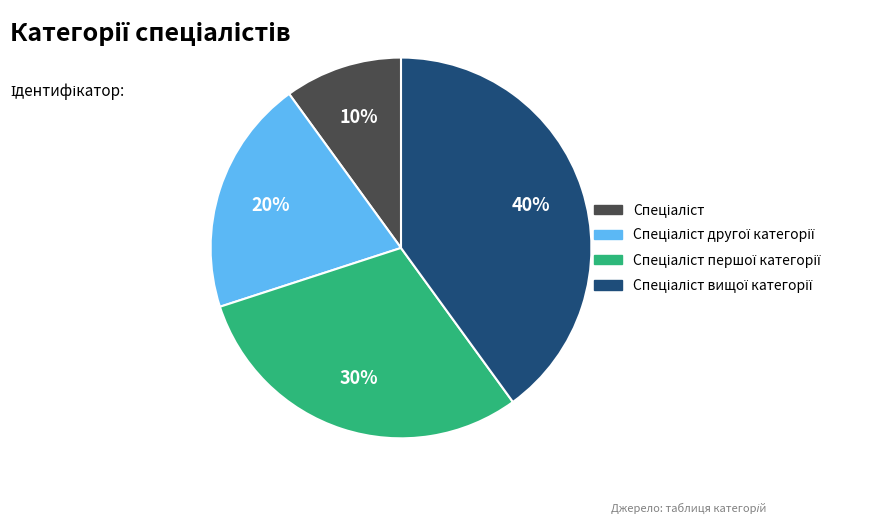

Does any single category account for the majority?

No